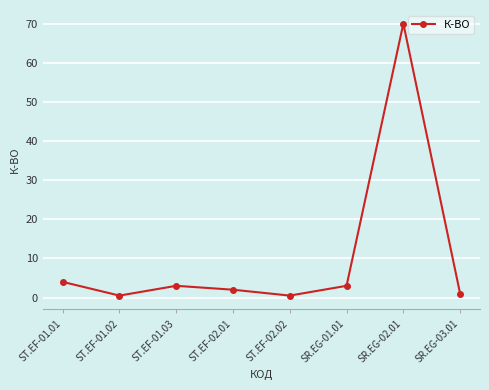

The value at ST.EF-02.01 is 2.0. True or false?

True